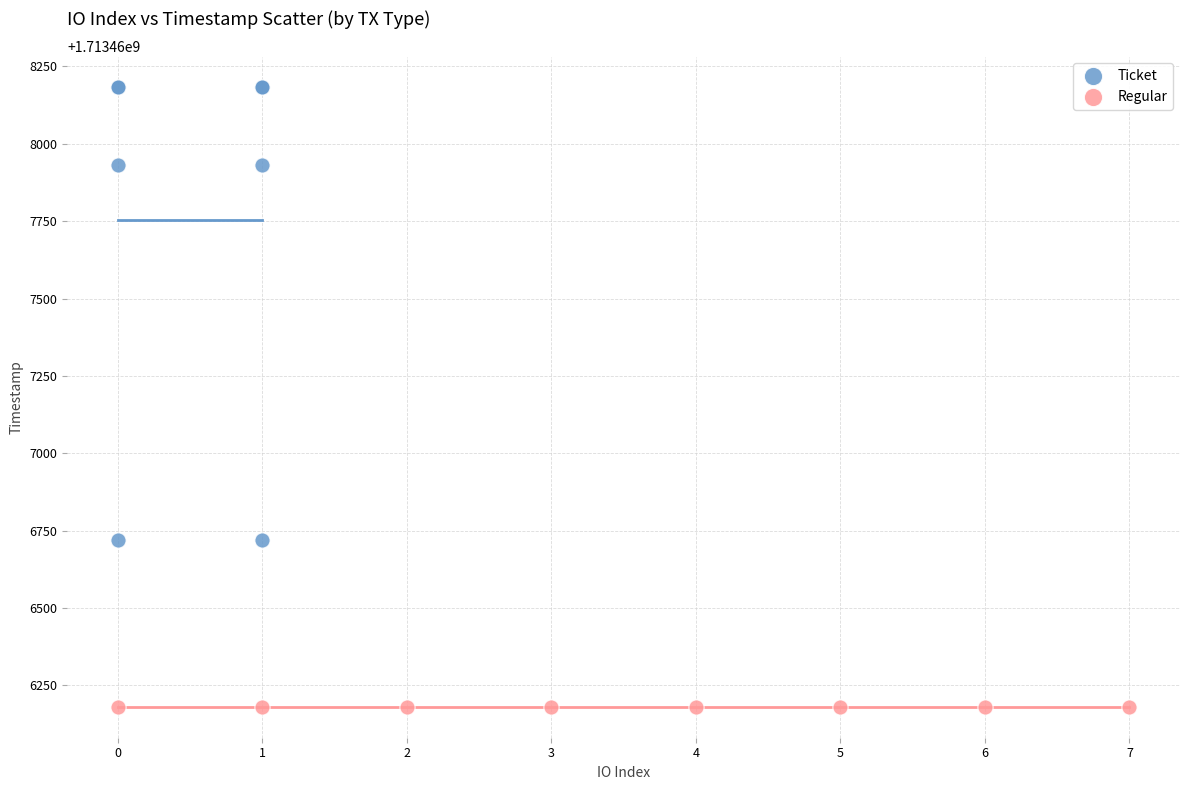

Which series contains the lowest Y value?

Regular